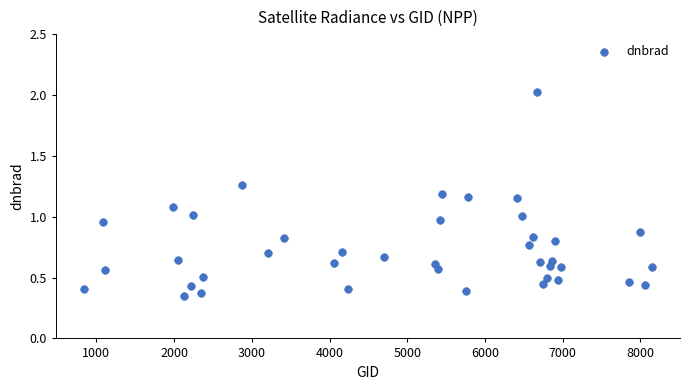

What is the range of Y values (max minus min)?

1.7